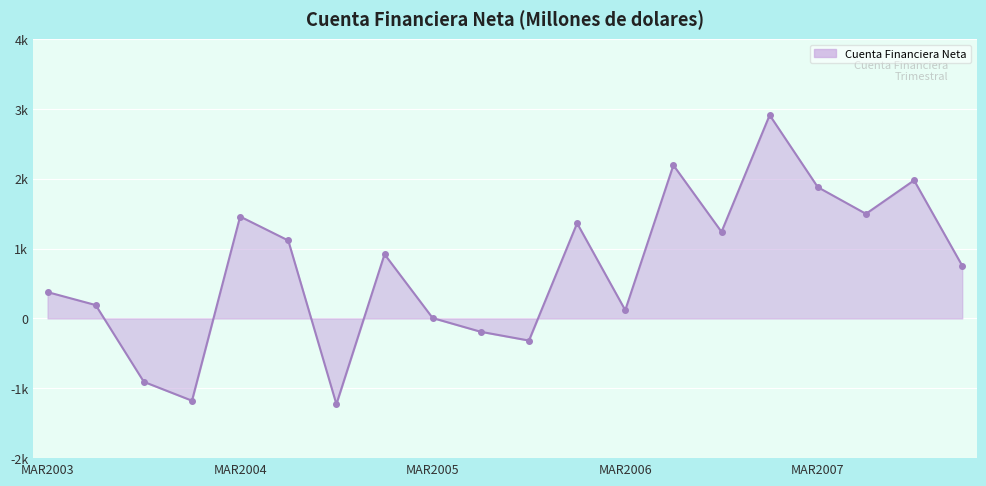

Does the chart have visible grid lines?

Yes